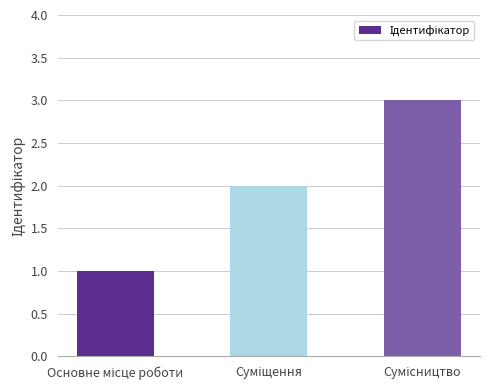

What is the sum of all values?

6